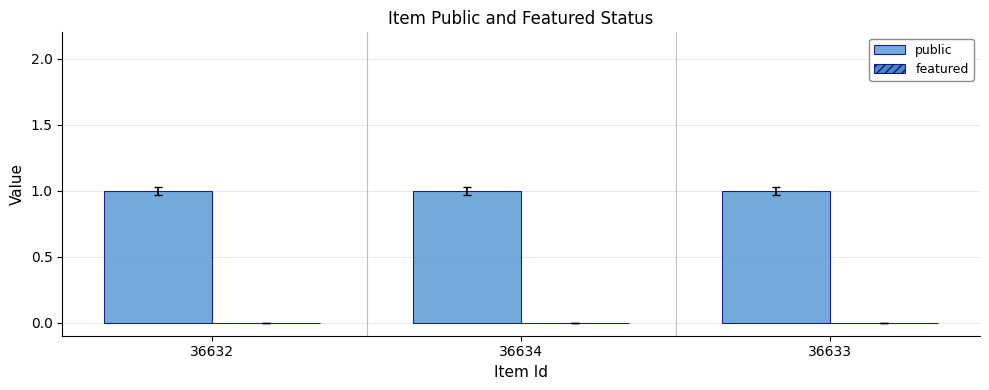

What is the value of the public bar at the 2nd from the left?

1